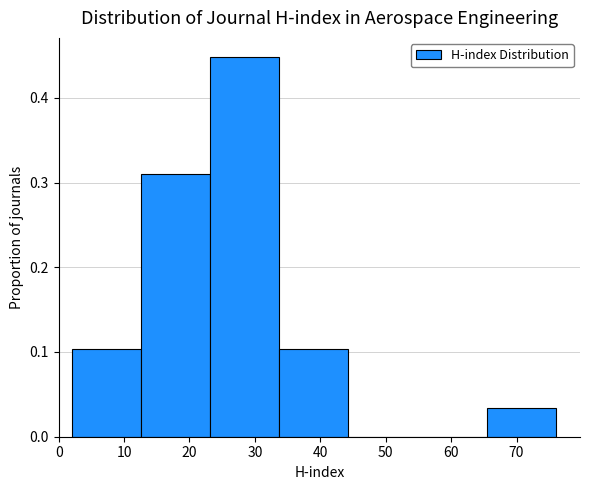

How tall is the bar that spans 34 to 44 on the x-axis? Neither the bar edges nor the heights are printed on the chart, so give them approximately, as read against the axes.

0.10